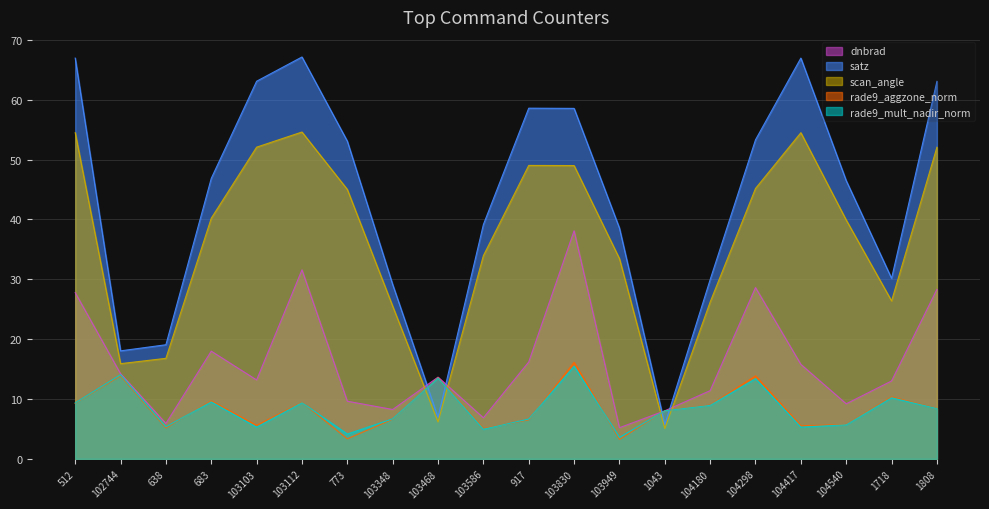

Which series has the largest range (max minus min)?

satz